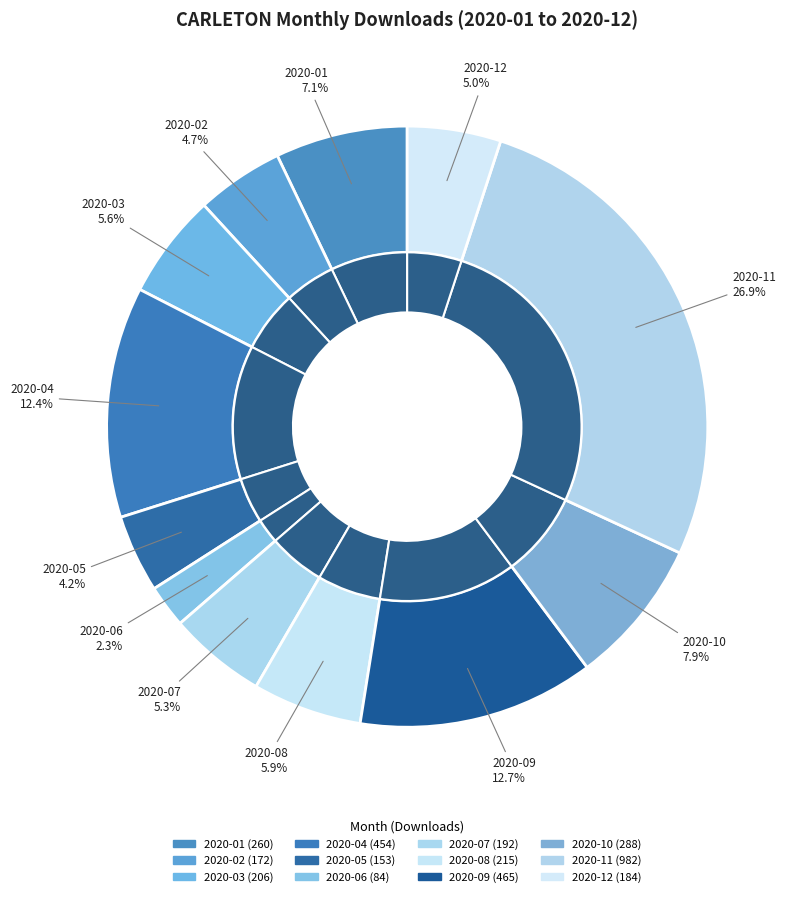

The 2020-12 slice represents 1% of the pie. True or false?

False